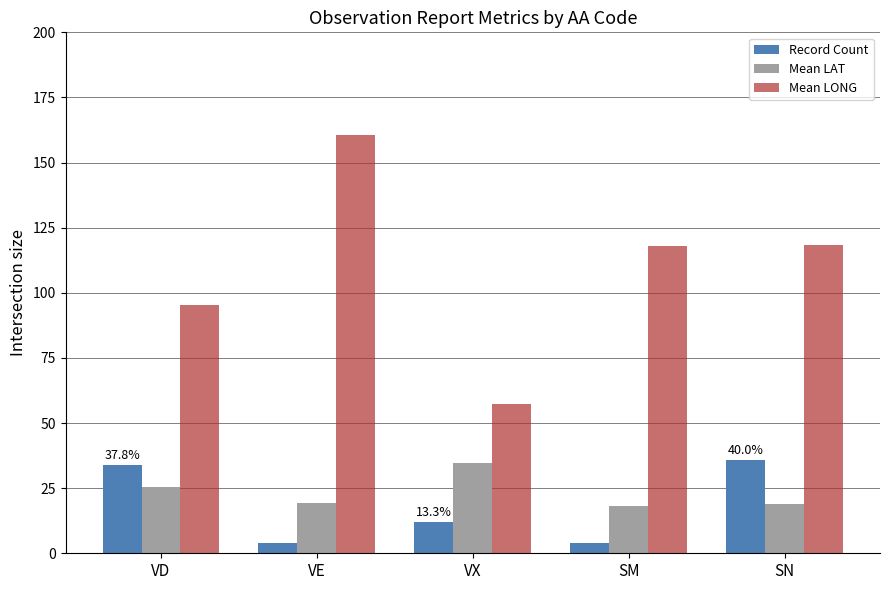

Is it true that Record Count equals 18.5 at VX?

False